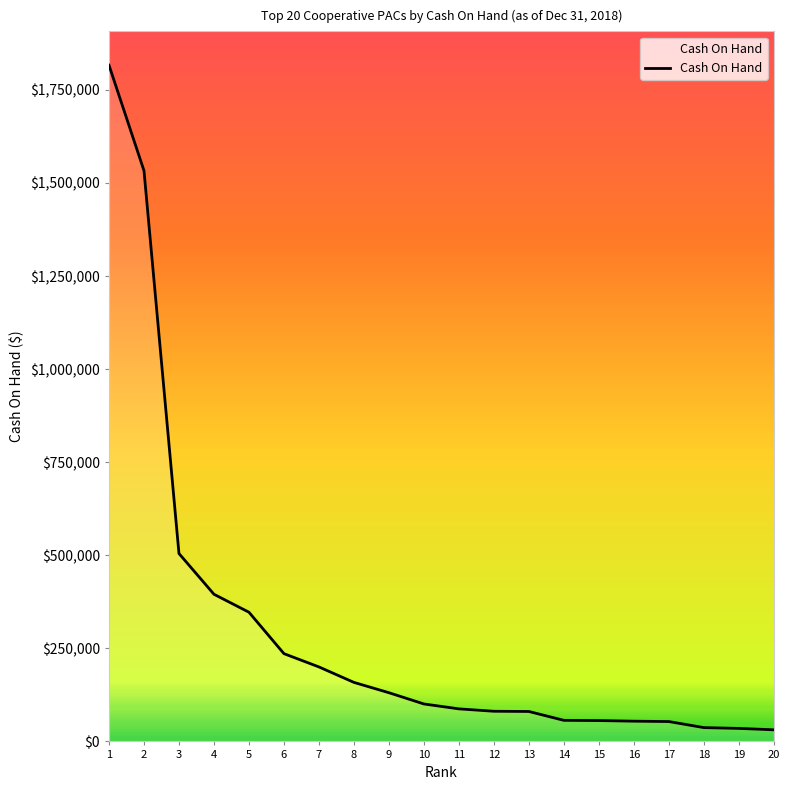

What is the change in value from 8 to 15?

-102540.3